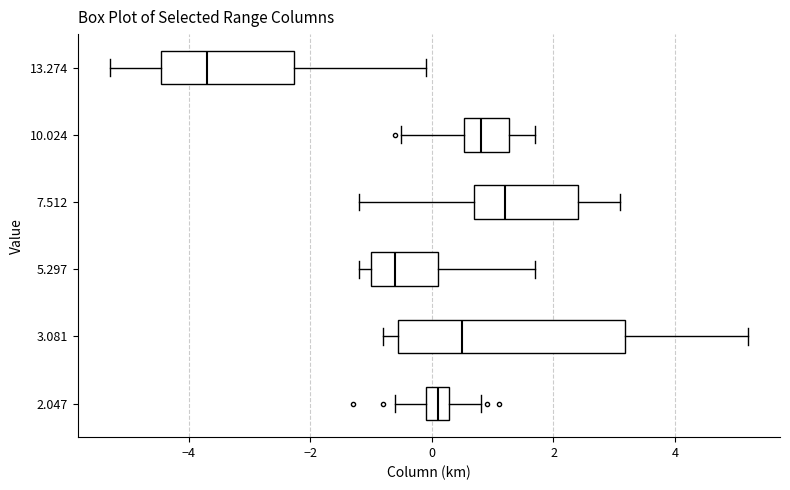

Which box's median line is the furthest to the right?

7.512